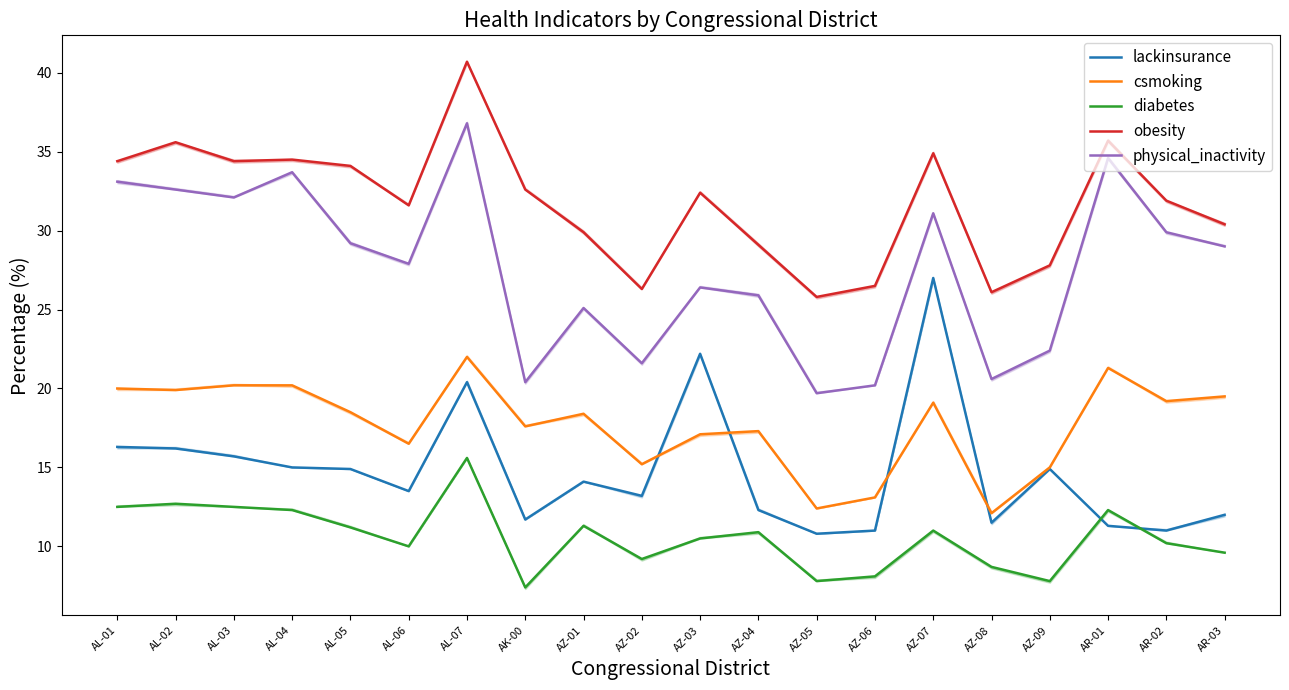

What is the label of the 2nd point from the left?

AL-02